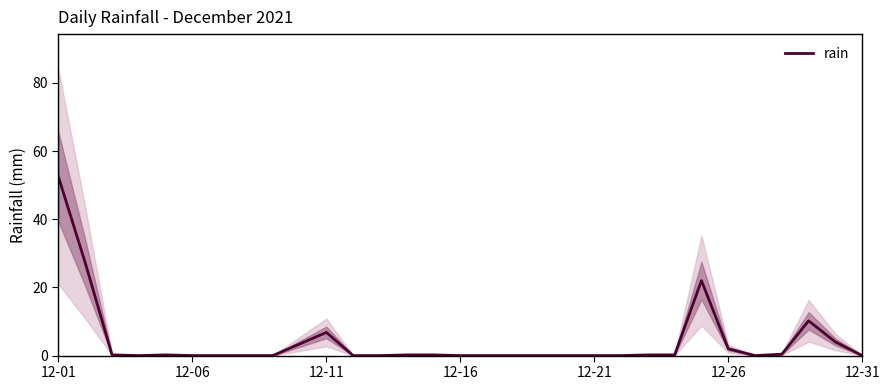

Reading right to left, list all the values displayed in this chart.

0.0	4.0	10.2	0.4	0.0	2.0	22.0	0.2	0.2	0.0	0.0	0.0	0.0	0.0	0.0	0.0	0.2	0.2	0.0	0.0	6.8	3.4	0.0	0.0	0.0	0.0	0.2	0.0	0.2	27.2	52.4